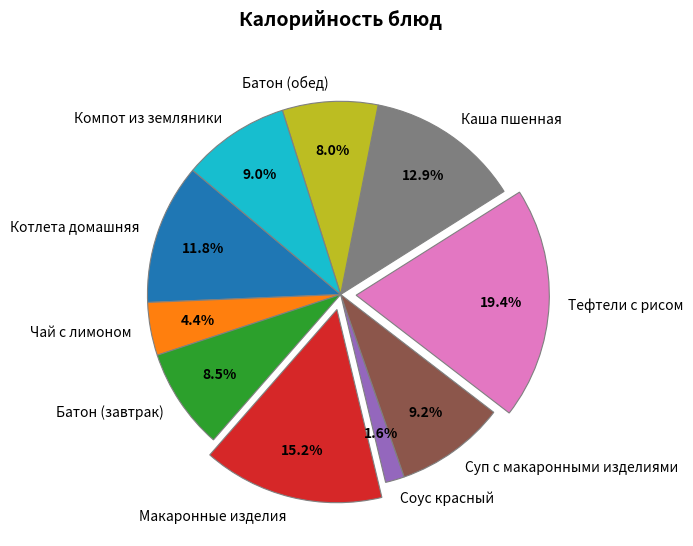

What is the ratio of the value at Тефтели с рисом to the value at Батон (обед)?

2.4